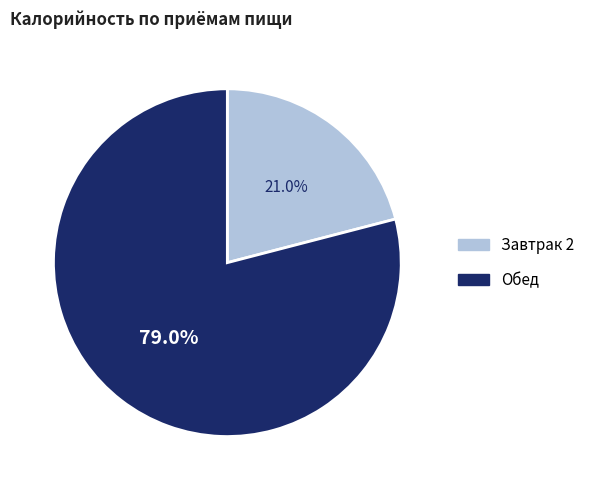

Is Завтрак 2 the majority of the pie?

No